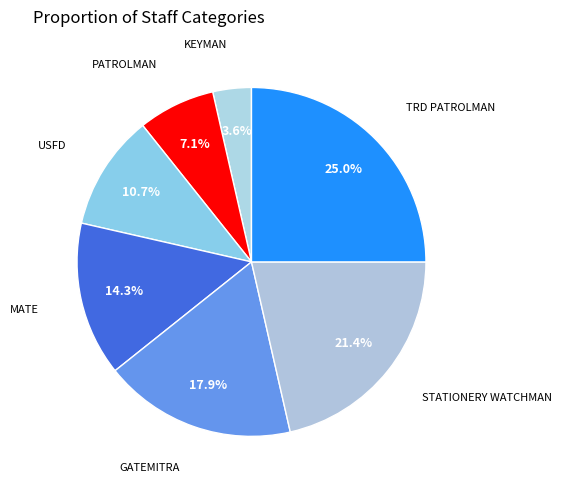

Is there a majority slice in this chart?

No